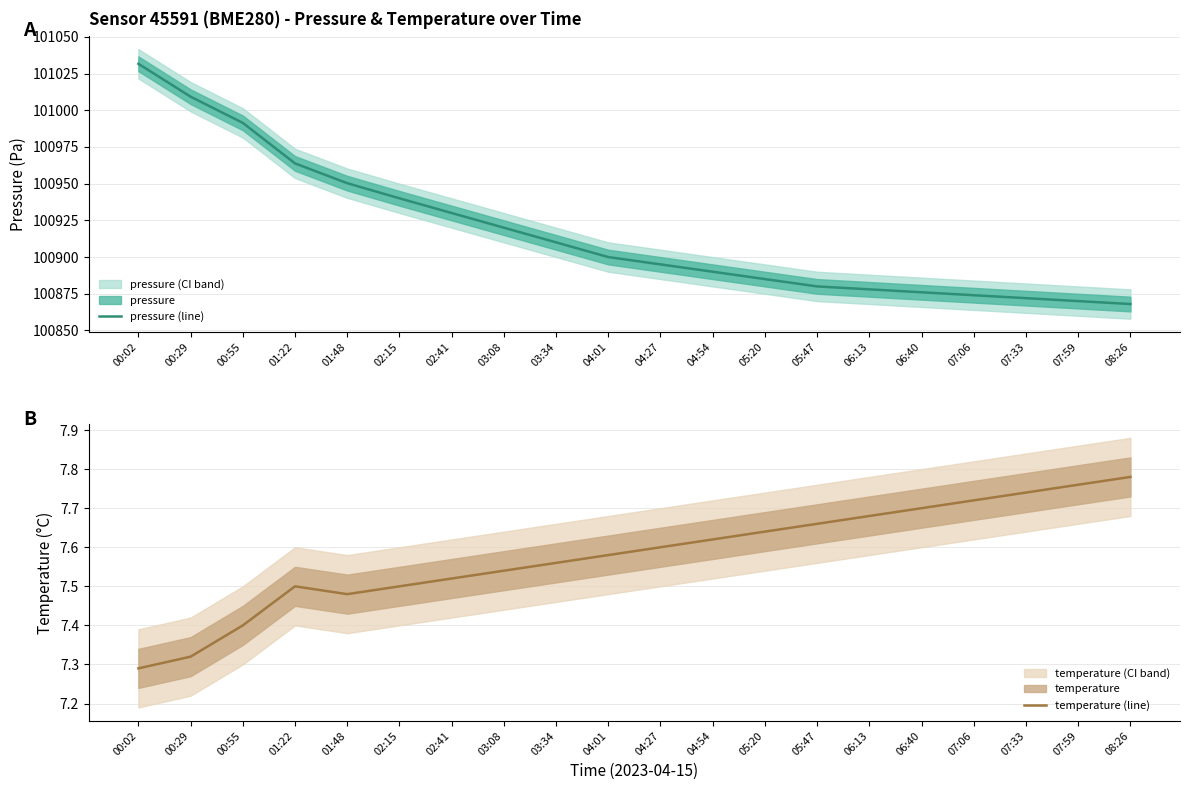

Reading left to right, transcribe all the data shown in this chart.

pressure (line): 101031.6	101009.2	100991.4	100963.8	100950.3	100940.0	100930.0	100920.0	100910.0	100900.0	100895.0	100890.0	100885.0	100880.0	100878.0	100876.0	100874.0	100872.0	100870.0	100868.0
temperature (line): 7.3	7.3	7.4	7.5	7.5	7.5	7.5	7.5	7.6	7.6	7.6	7.6	7.6	7.7	7.7	7.7	7.7	7.7	7.8	7.8